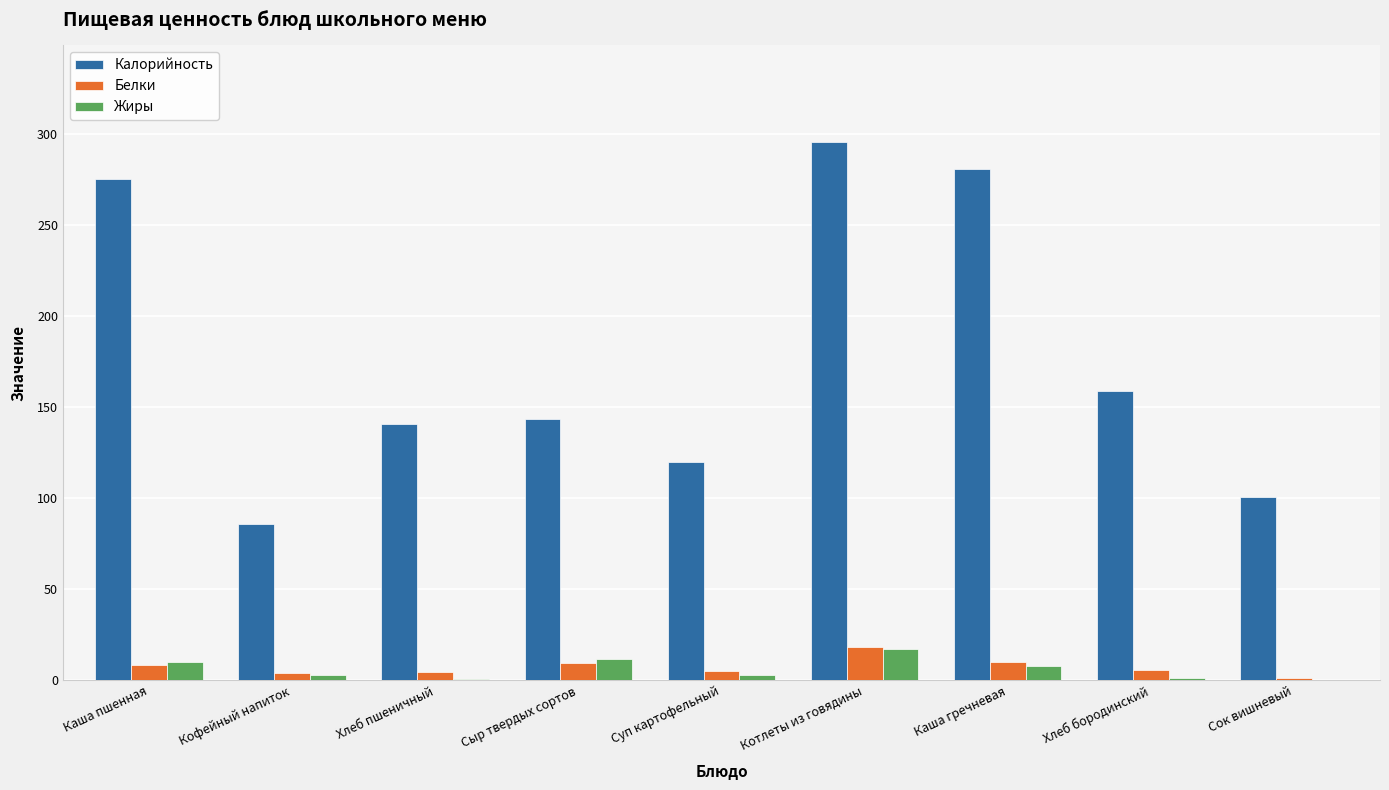

Which series has the largest total across all categories?

Калорийность